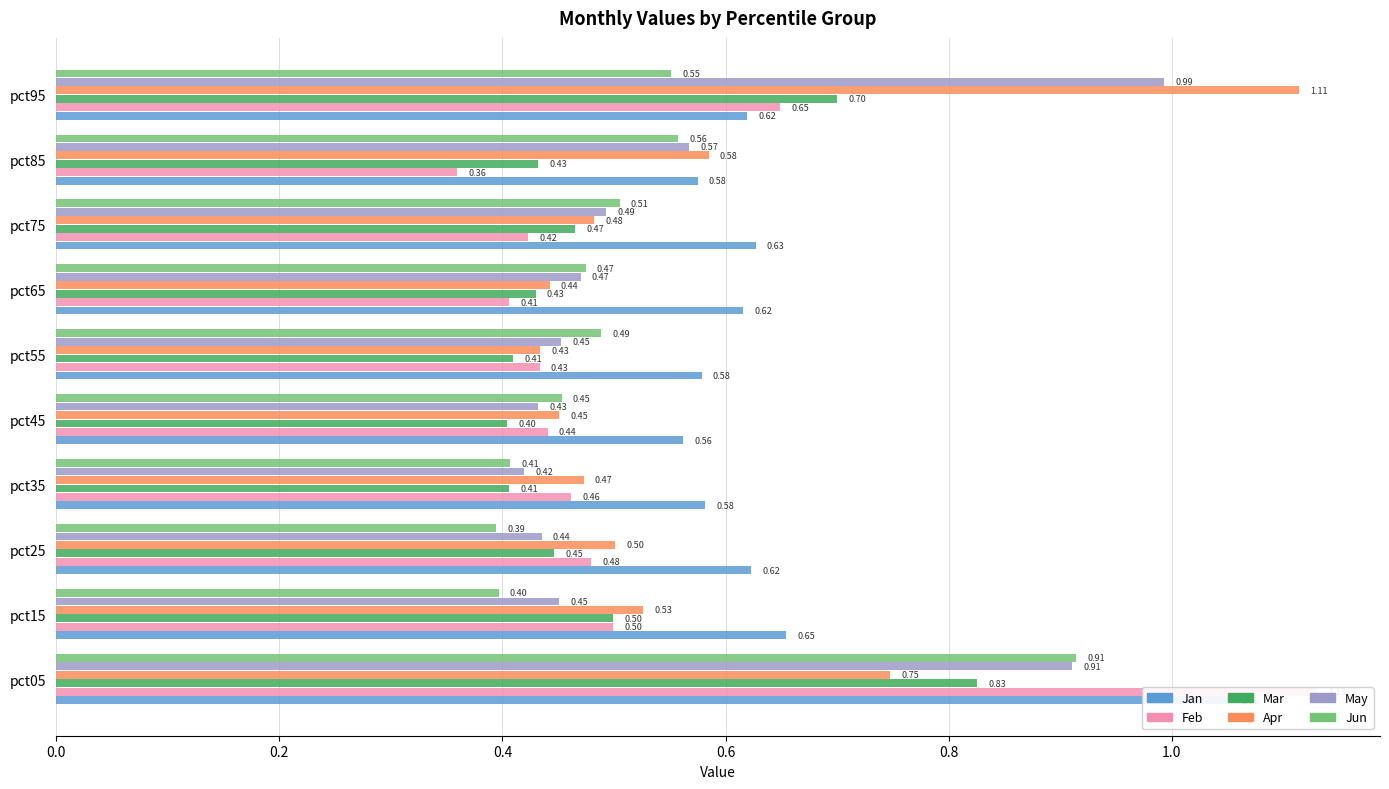

How many Apr values are between 0 and 1?

9